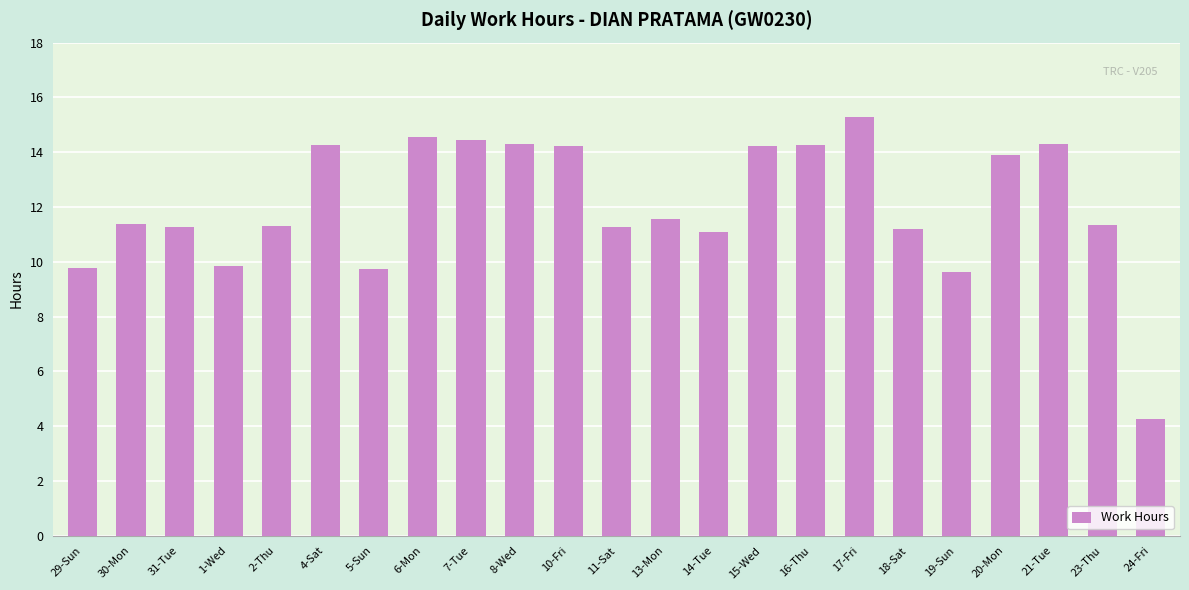

The value at 15-Wed is 14.2. True or false?

True